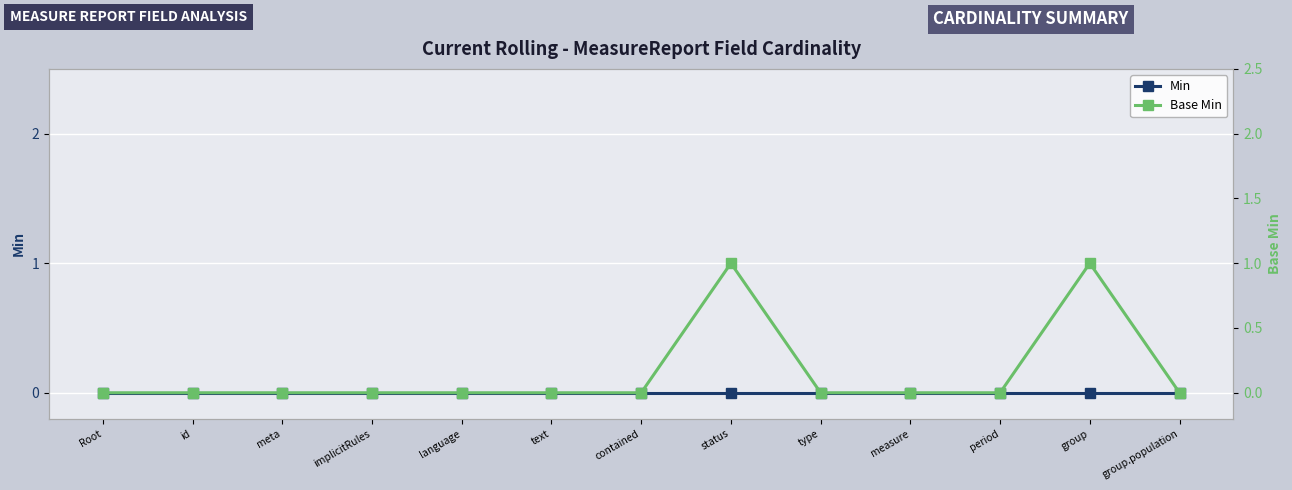

At period, list the series in order from smallest to largest.

Min, Base Min